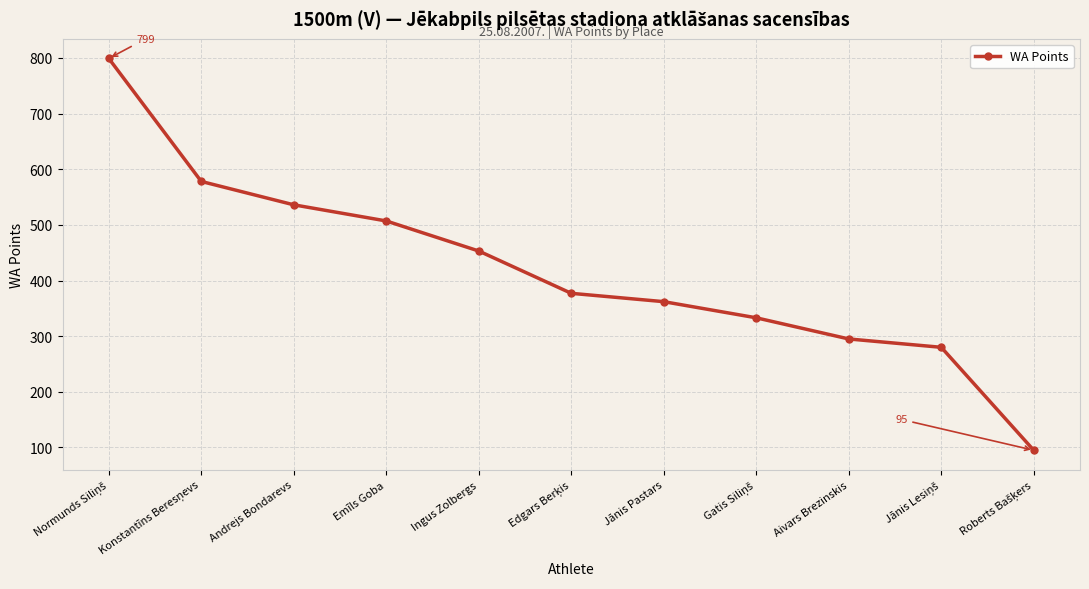

What is the value of the 1st point from the left?

799